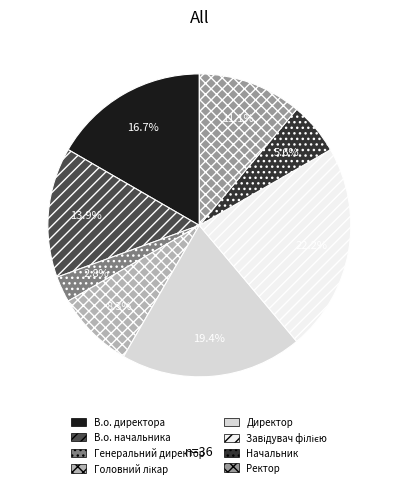

To the nearest percent, what portion does Начальник represent?

6%